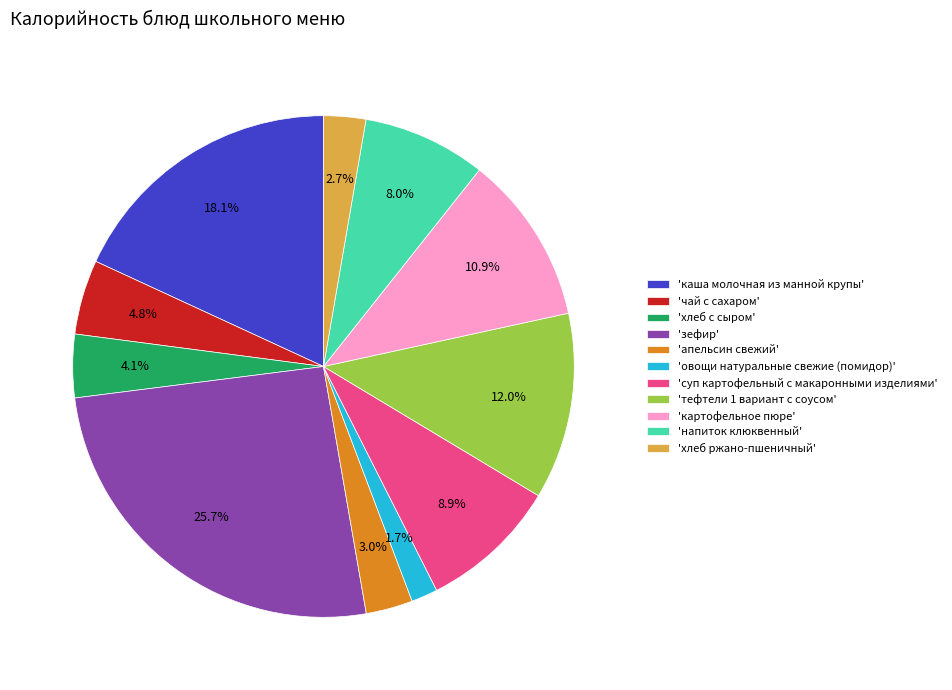

Is there any slice that represents more than half of the pie?

No